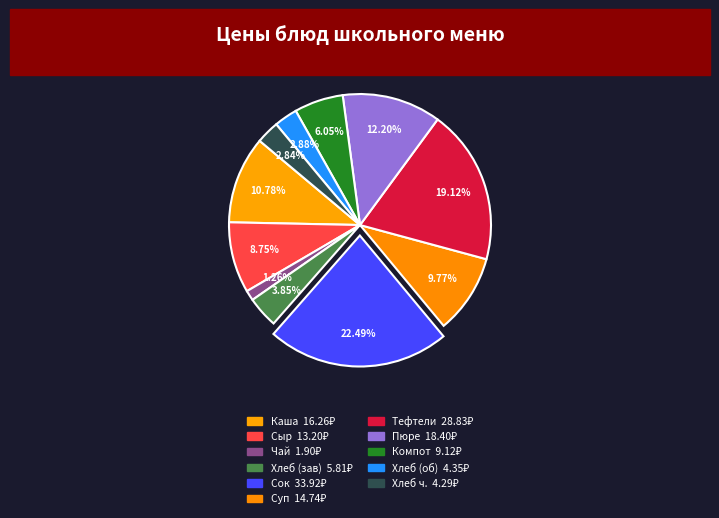

How many segments does this pie chart have?

11